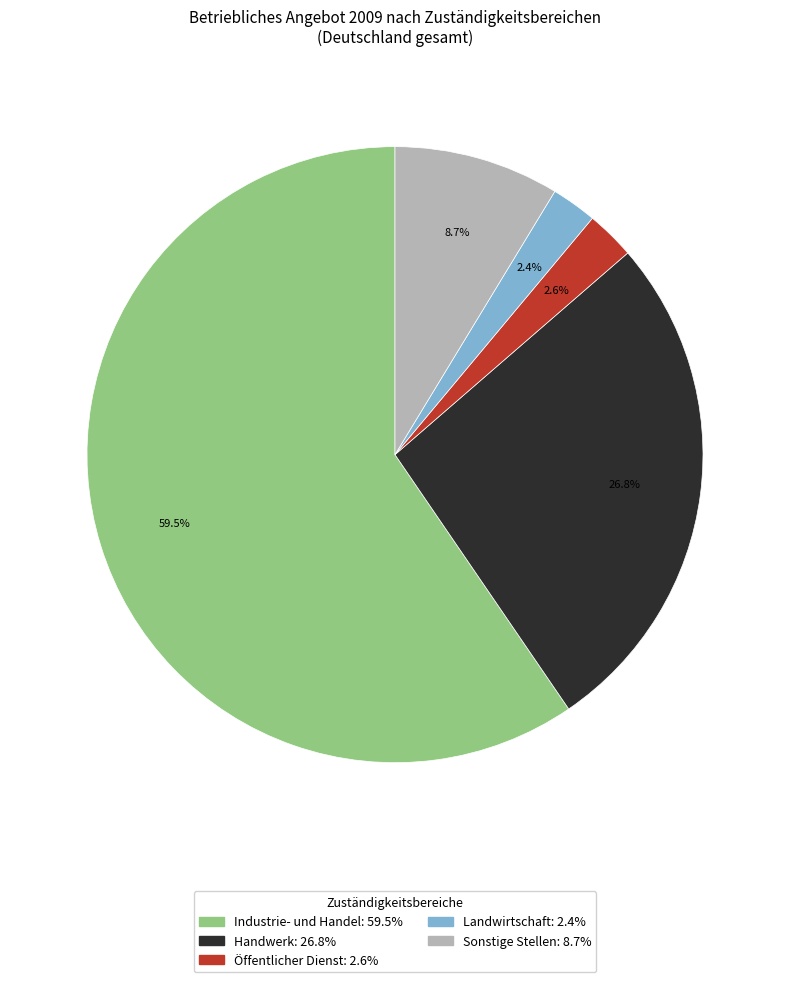

Between Öffentlicher Dienst and Sonstige Stellen, which is larger?

Sonstige Stellen